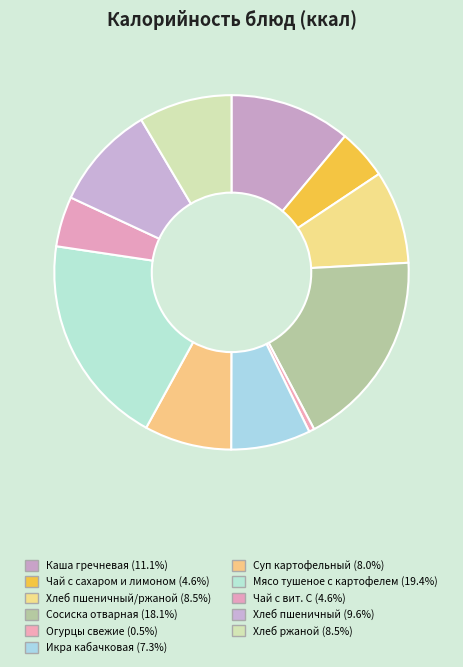

How many slices are in this pie chart?

11